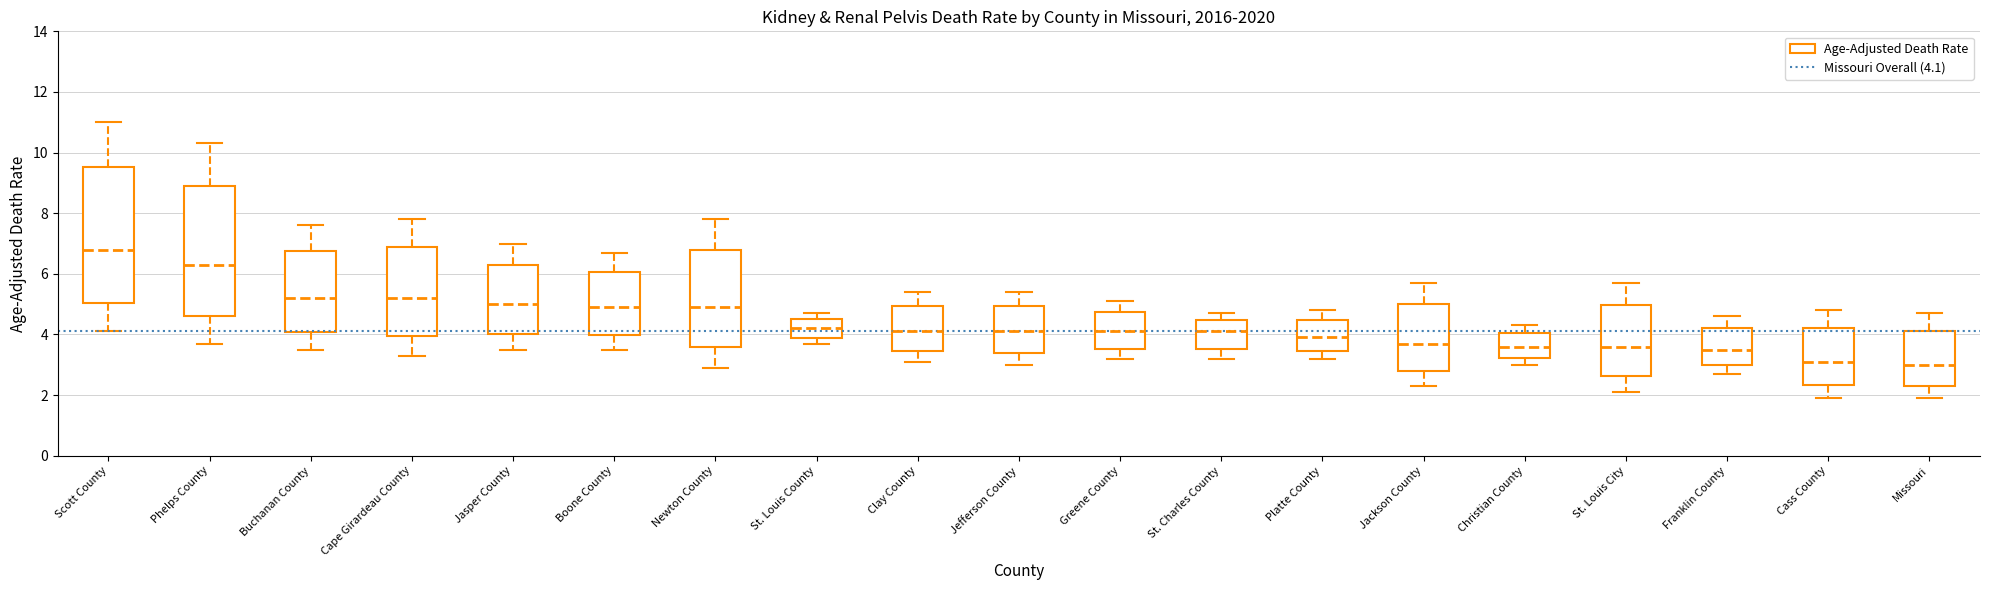

Reading left to right, transcribe this box plot: for each box, give where its median line is, the range the box spans, and where its two whiskers end, as read against the y-axis. The values are not printed on the chart, so give them approximately, as read against the axis.

Scott County: median 6.8, box 5.0 to 9.6, whiskers 4.2 to 11.0
Phelps County: median 6.4, box 4.6 to 9.0, whiskers 3.8 to 10.4
Buchanan County: median 5.2, box 4.0 to 6.8, whiskers 3.6 to 7.6
Cape Girardeau County: median 5.2, box 4.0 to 6.8, whiskers 3.4 to 7.8
Jasper County: median 5.0, box 4.0 to 6.4, whiskers 3.6 to 7.0
Boone County: median 5.0, box 4.0 to 6.0, whiskers 3.6 to 6.8
Newton County: median 5.0, box 3.6 to 6.8, whiskers 3.0 to 7.8
St. Louis County: median 4.2, box 3.8 to 4.6, whiskers 3.8 (just below the box's lower edge) to 4.8
Clay County: median 4.2, box 3.4 to 5.0, whiskers 3.2 to 5.4
Jefferson County: median 4.2, box 3.4 to 5.0, whiskers 3.0 to 5.4
Greene County: median 4.2, box 3.6 to 4.8, whiskers 3.2 to 5.2
St. Charles County: median 4.2, box 3.6 to 4.4, whiskers 3.2 to 4.8
Platte County: median 4.0, box 3.4 to 4.4, whiskers 3.2 to 4.8
Jackson County: median 3.8, box 2.8 to 5.0, whiskers 2.4 to 5.8
Christian County: median 3.6, box 3.2 to 4.0, whiskers 3.0 to 4.4
St. Louis City: median 3.6, box 2.6 to 5.0, whiskers 2.2 to 5.8
Franklin County: median 3.6, box 3.0 to 4.2, whiskers 2.8 to 4.6
Cass County: median 3.2, box 2.4 to 4.2, whiskers 2.0 to 4.8
Missouri: median 3.0, box 2.2 to 4.2, whiskers 2.0 to 4.8